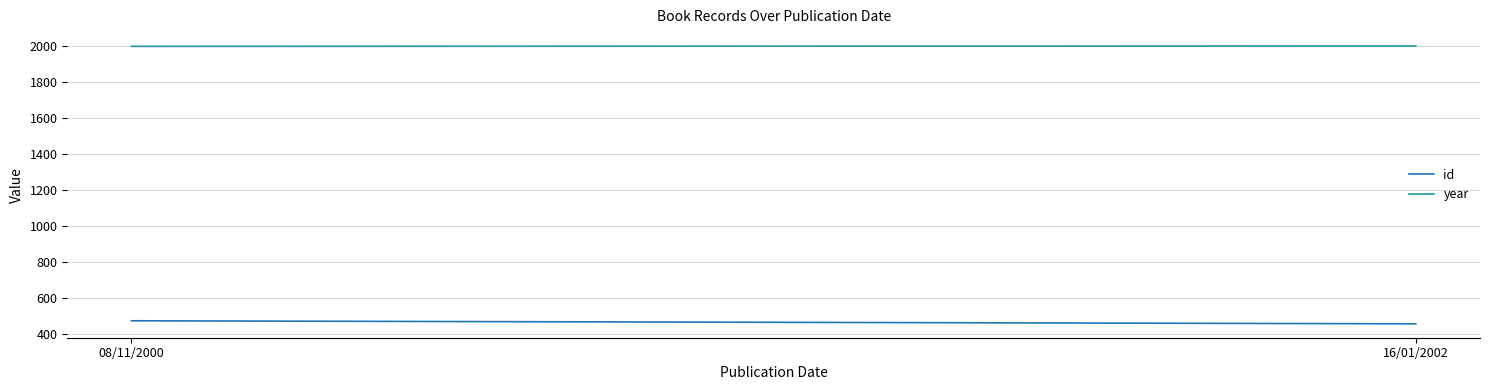

Where is year nearest to the value 2001?

08/11/2000